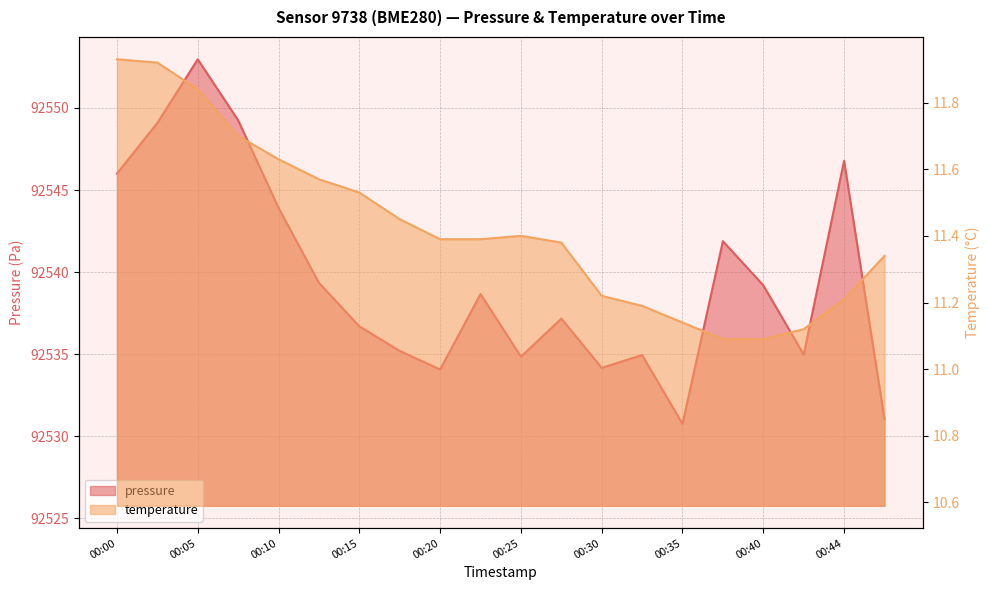

What is the highest value of the pressure series?

92553.0